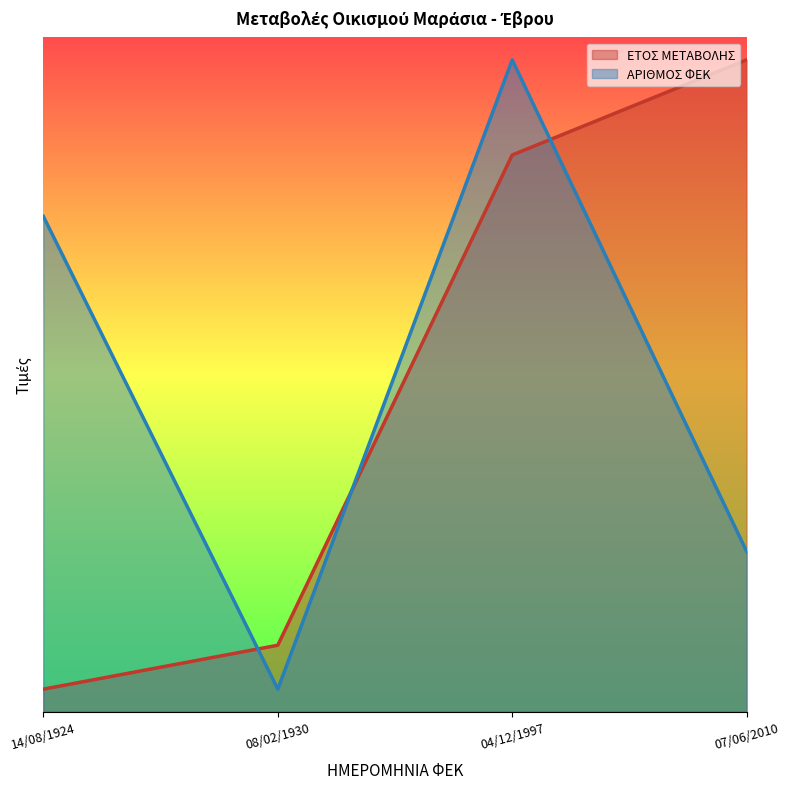

Between 04/12/1997 and 08/02/1930, which is larger?

04/12/1997